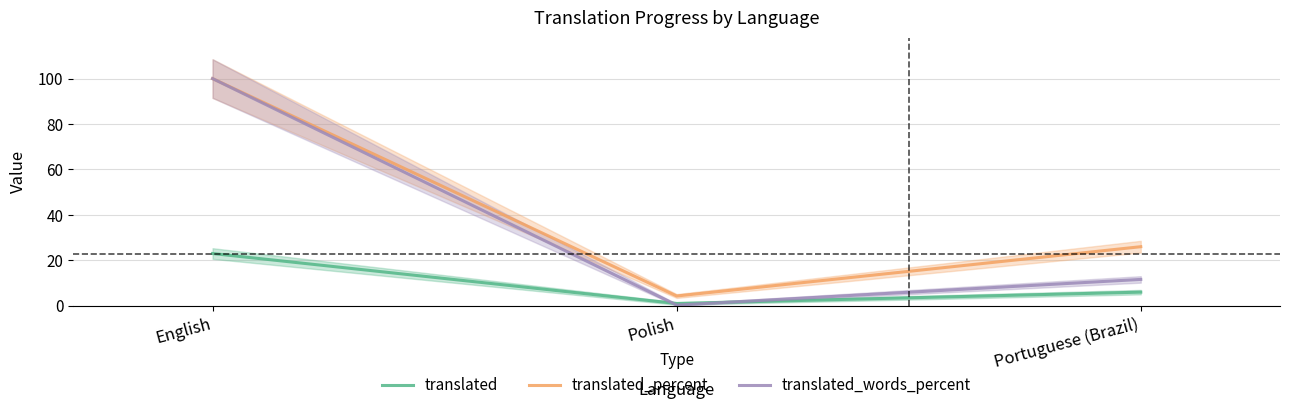

Reading left to right, transcribe all the data shown in this chart.

translated: English=23.0	Polish=1.0	Portuguese (Brazil)=6.0
translated_percent: English=100.0	Polish=4.3	Portuguese (Brazil)=26.0
translated_words_percent: English=100.0	Polish=0.3	Portuguese (Brazil)=11.6